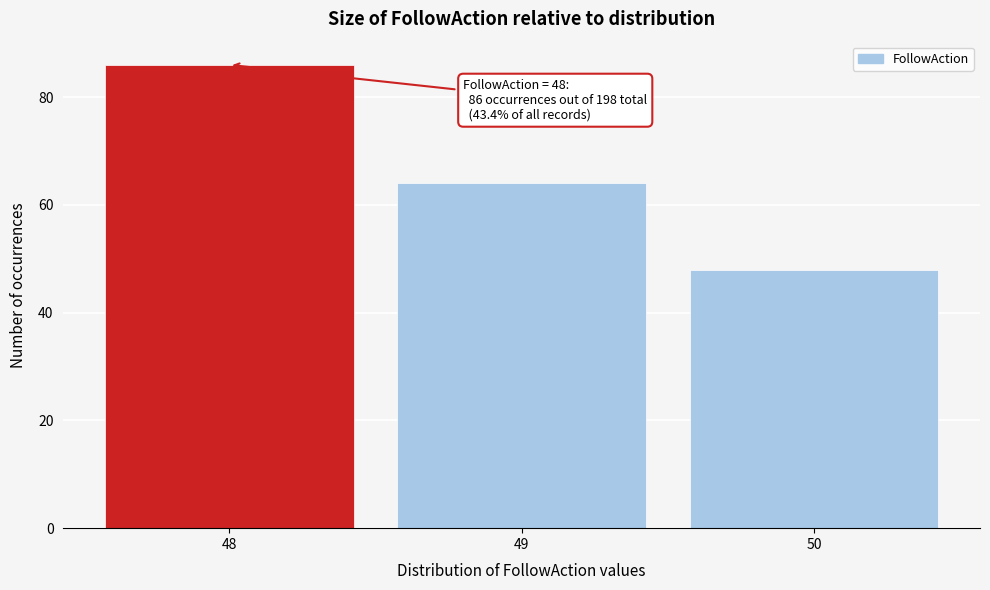

Over which range of the x-axis is the bar tallest?

47.5 to 48.5